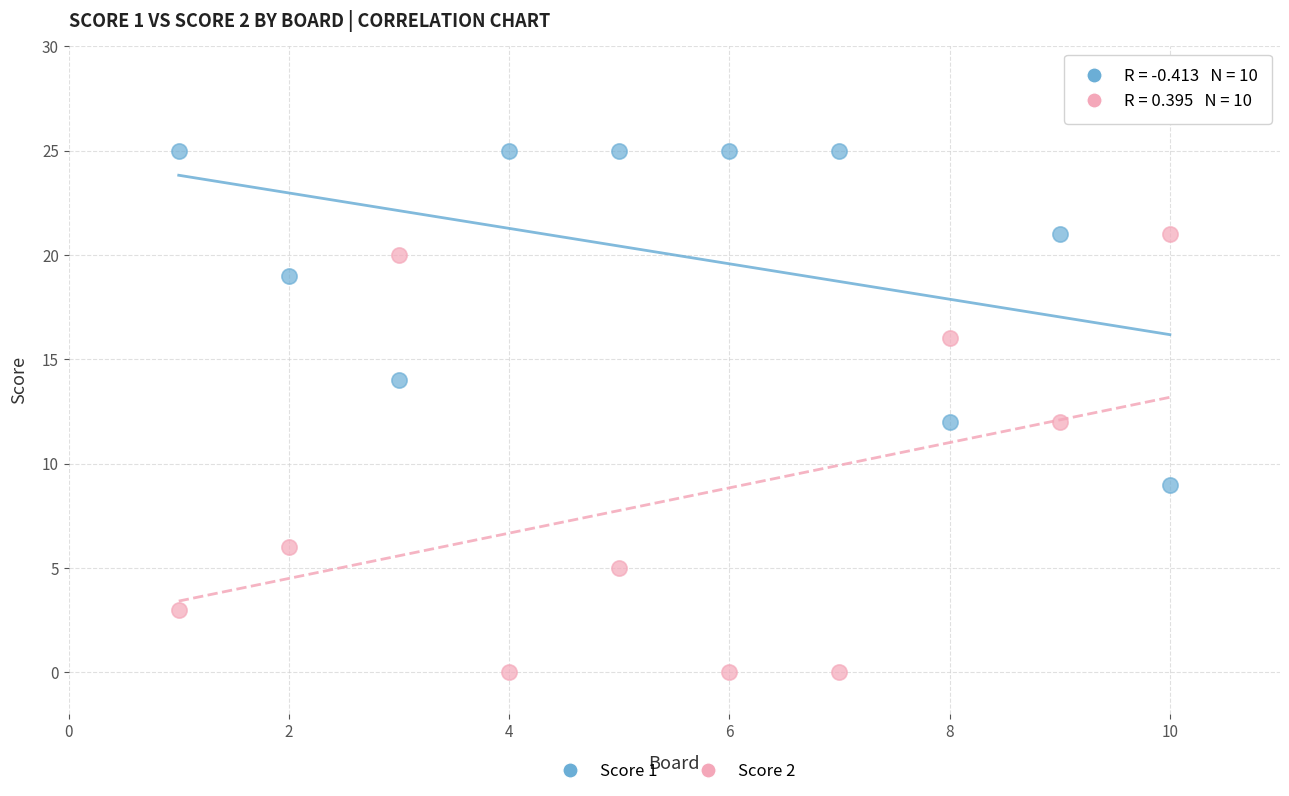

What are all the series names shown in the legend?

Score 1, Score 2